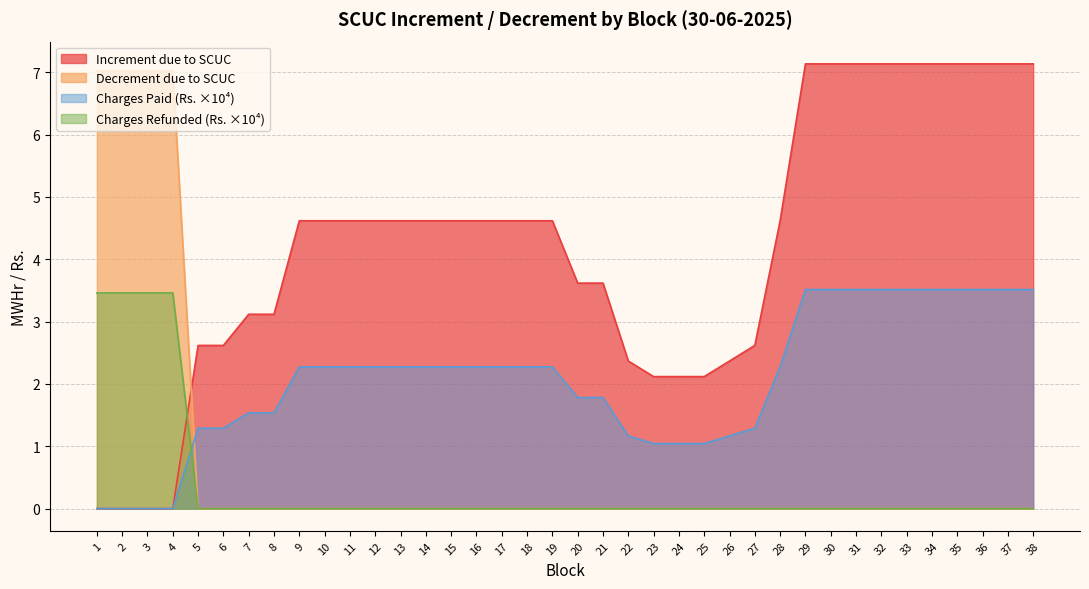

Is it true that Decrement due to SCUC equals 0.0 at 13?

True